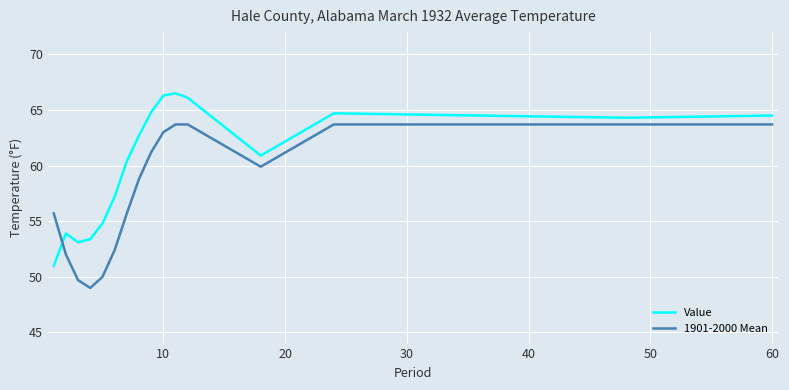

What is the difference between the maximum and minimum values in the Value series?

15.5